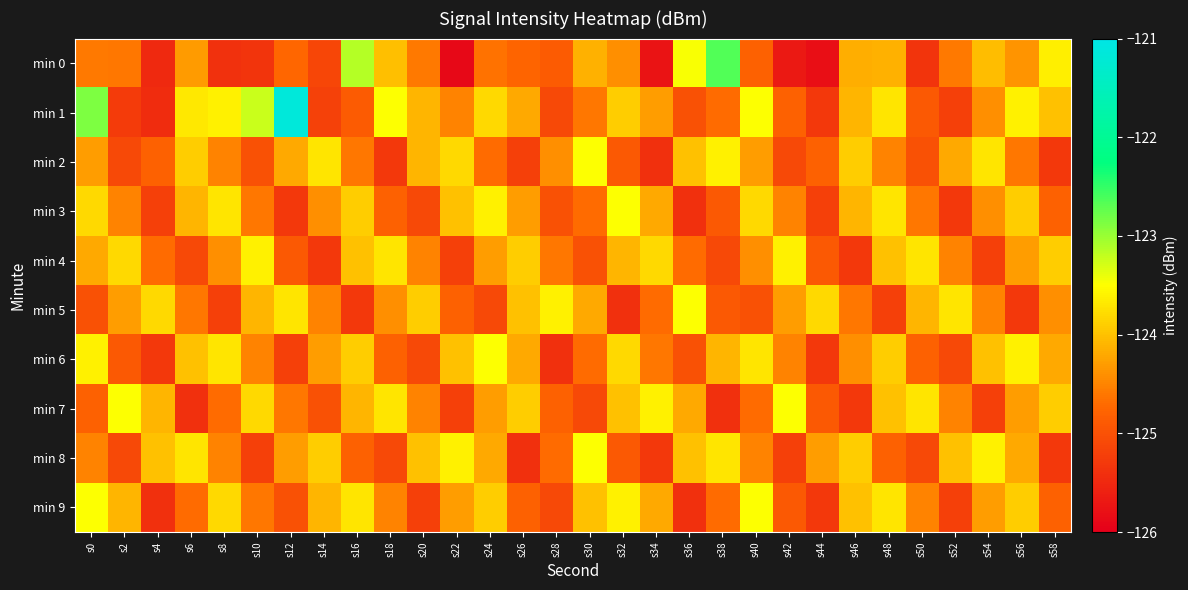

Count the number of data series in this chart.

10